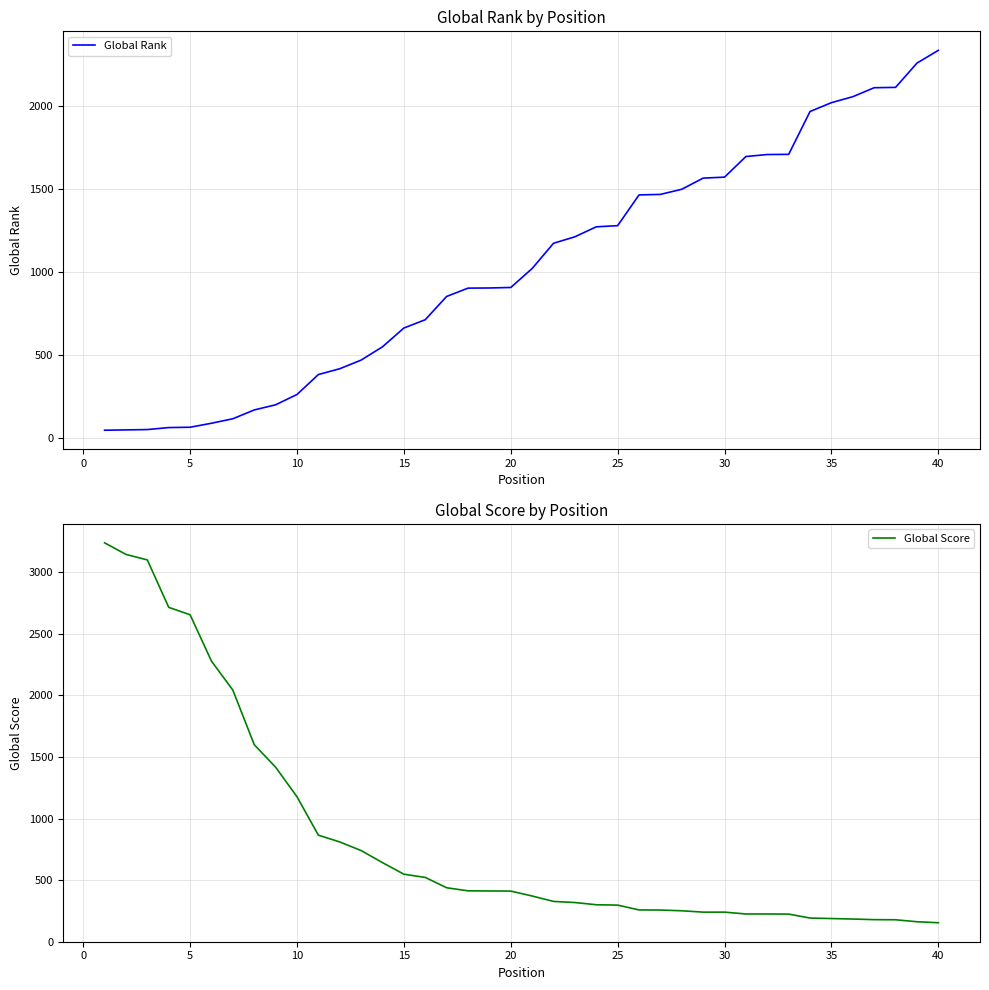

The value of Global Rank at 15 is 662. True or false?

True